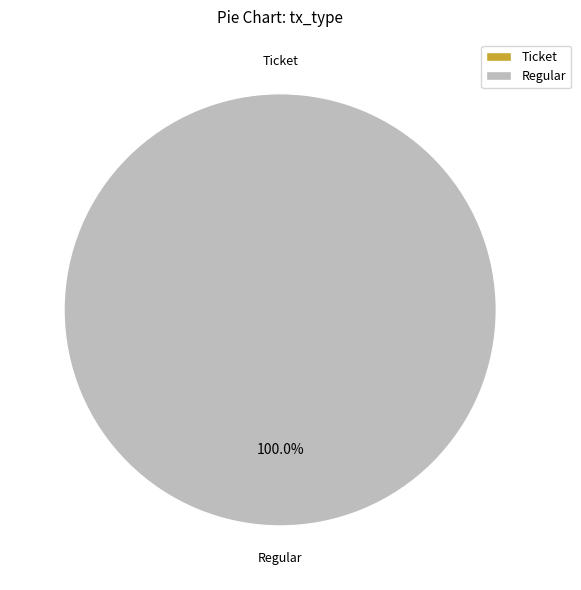

How many segments does this pie chart have?

2